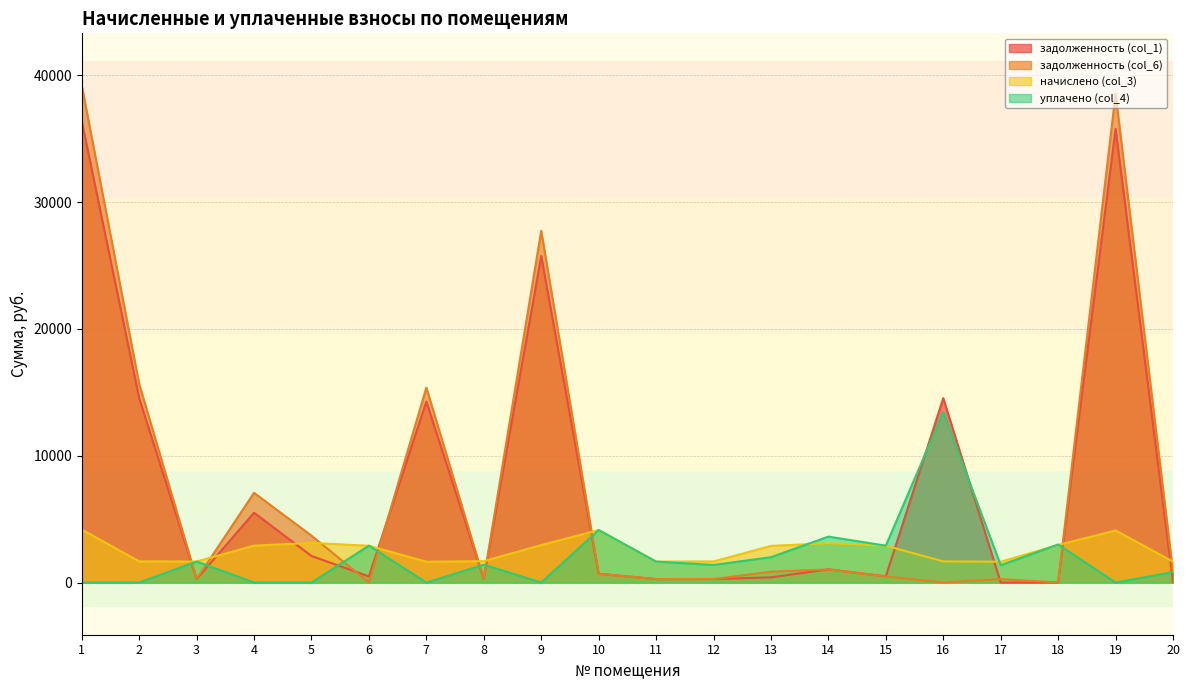

What are all the series names shown in the legend?

задолженность (col_1), задолженность (col_6), начислено (col_3), уплачено (col_4)